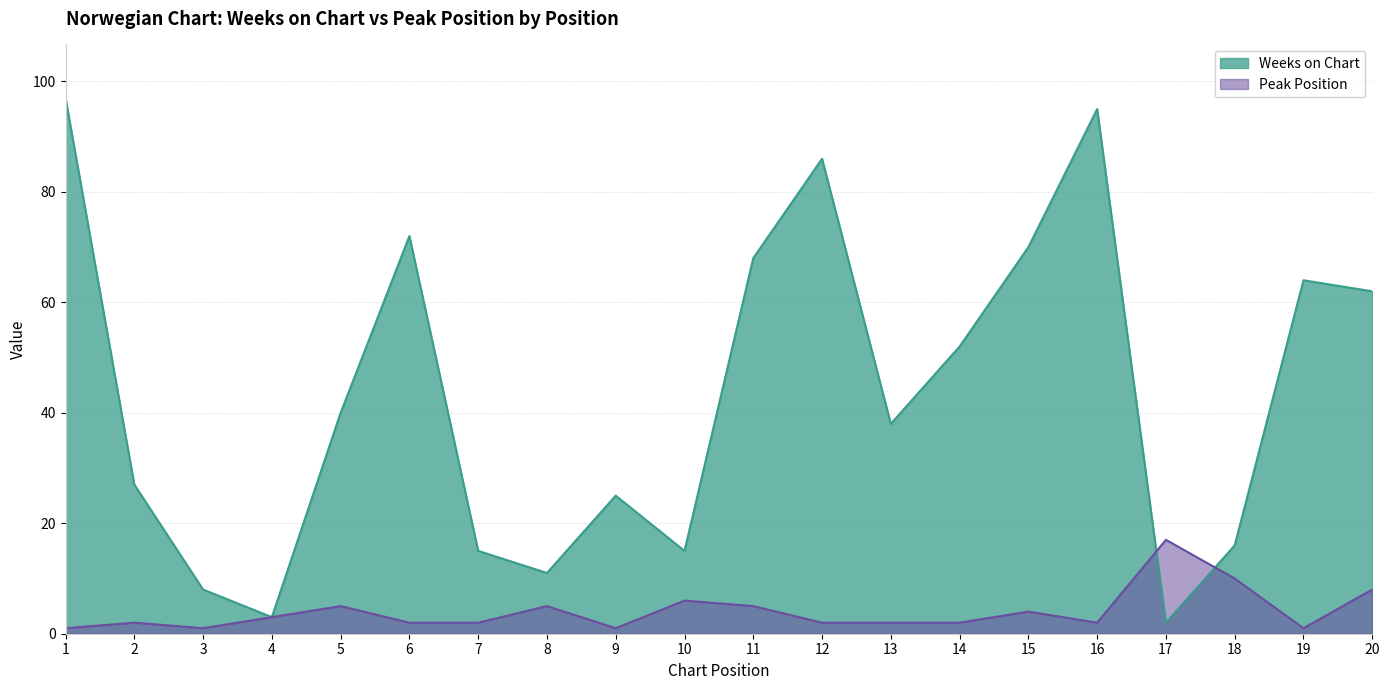

Between 9 and 14, which series saw the biggest shift?

Weeks on Chart